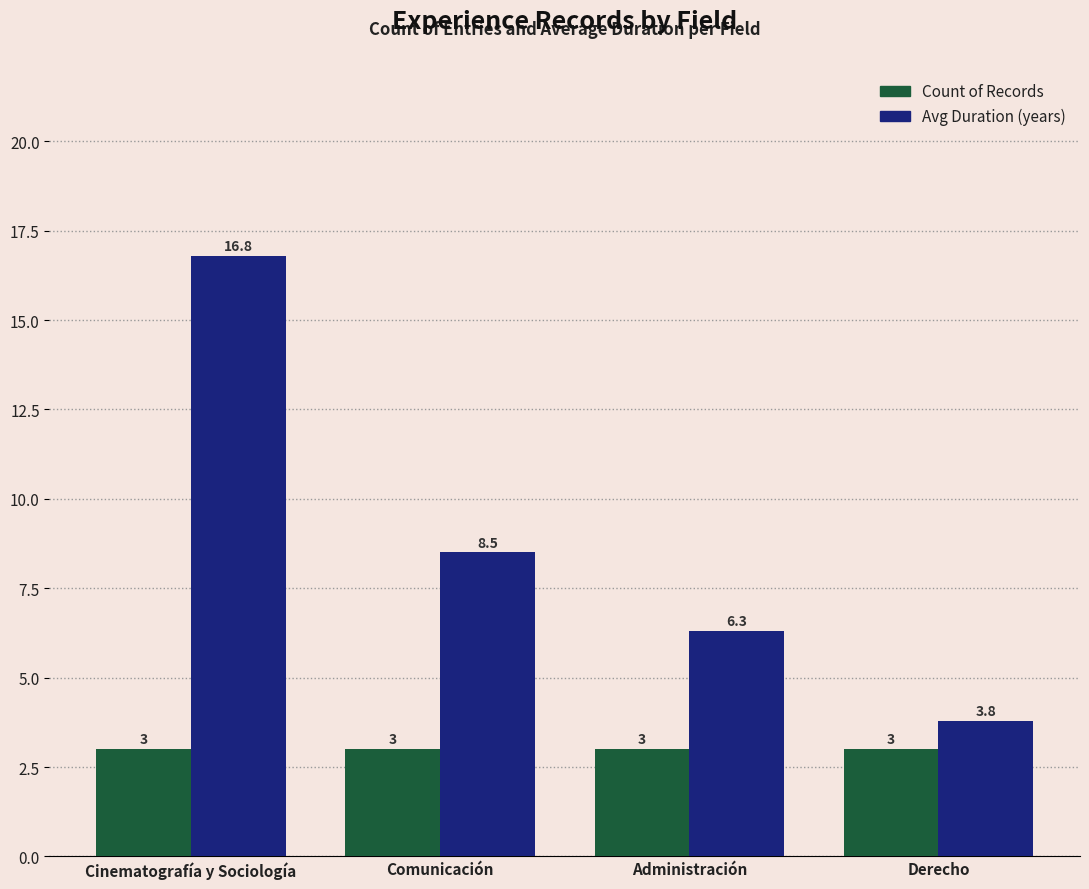

Reading right to left, what are all the values shown in this chart?

Count of Records: Derecho=3.0	Administración=3.0	Comunicación=3.0	Cinematografía y Sociología=3.0
Avg Duration (years): Derecho=3.8	Administración=6.3	Comunicación=8.5	Cinematografía y Sociología=16.8